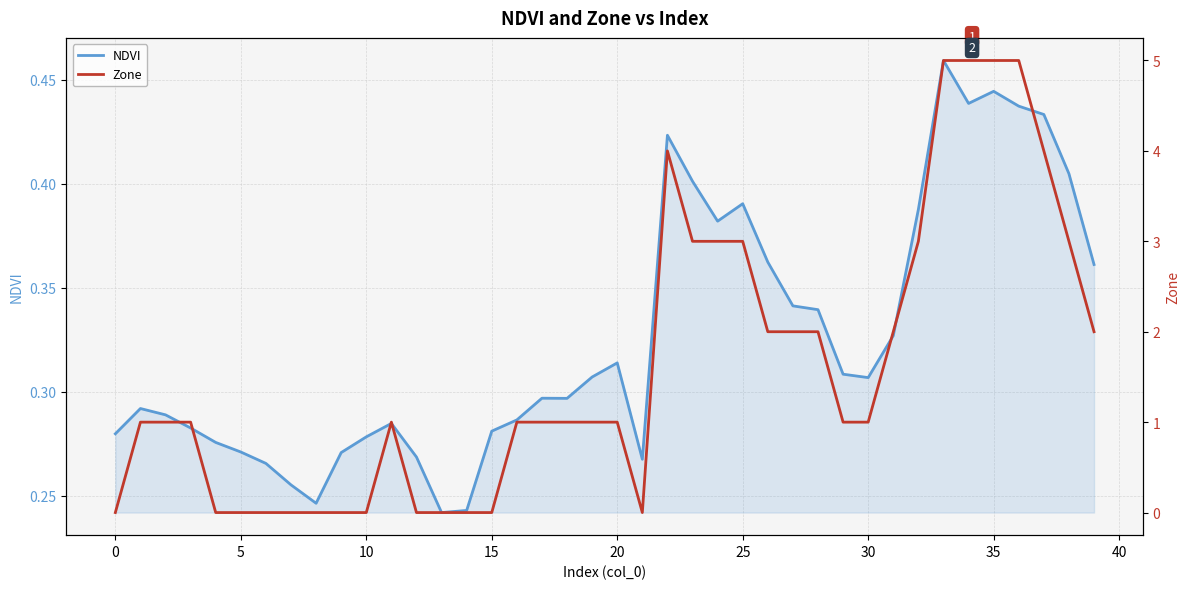

How many times do Zone and NDVI cross each other?

7